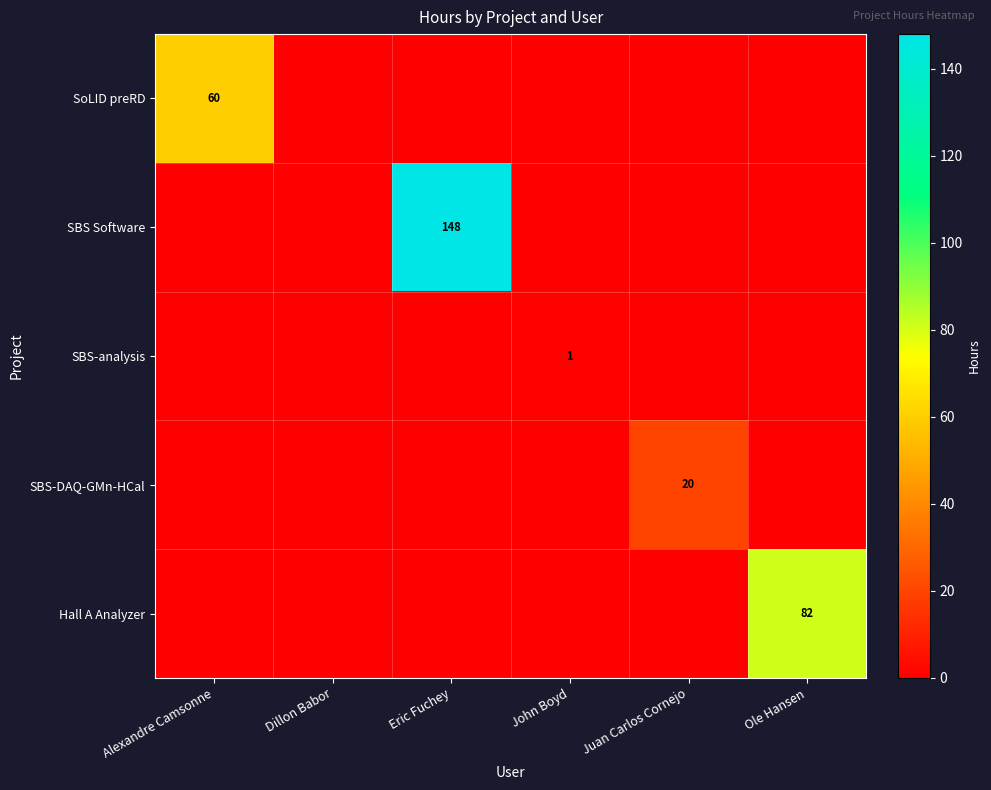

True or false: SoLID preRD has a value of 60 at Alexandre Camsonne.

True